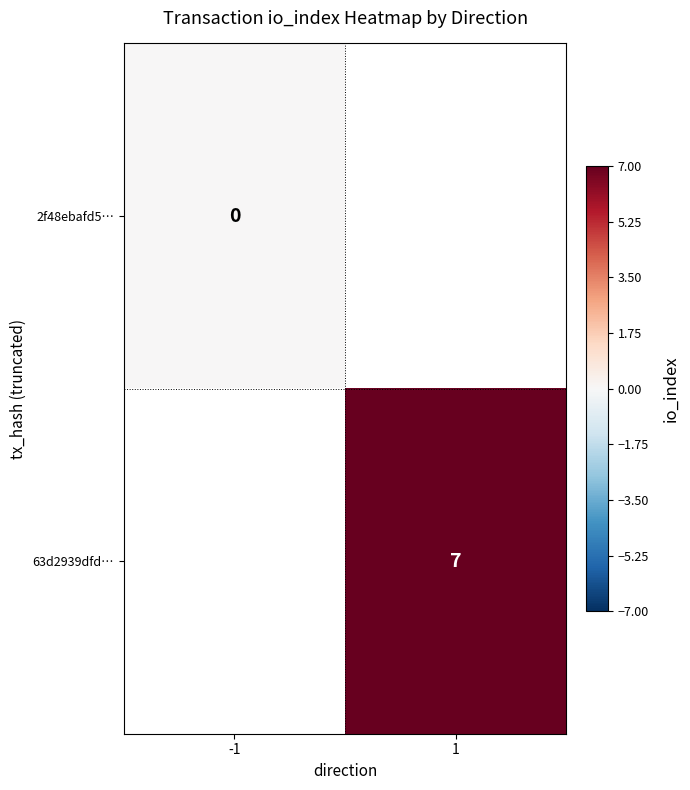

True or false: 63d2939dfd… has a value of 7 at 1.

True